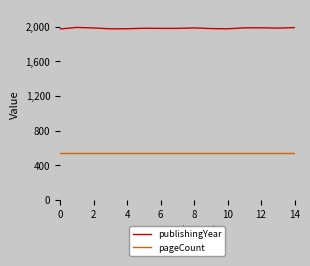

Which series has the widest spread of values?

publishingYear